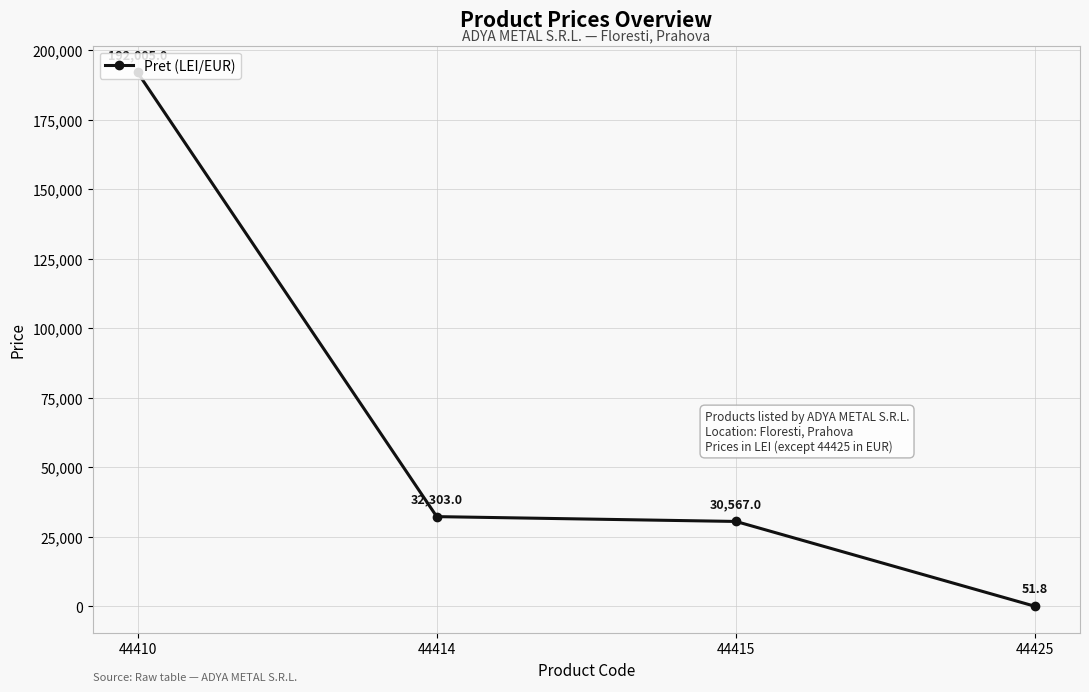

The chart shows a value of 32303.0 at 44414. True or false?

True